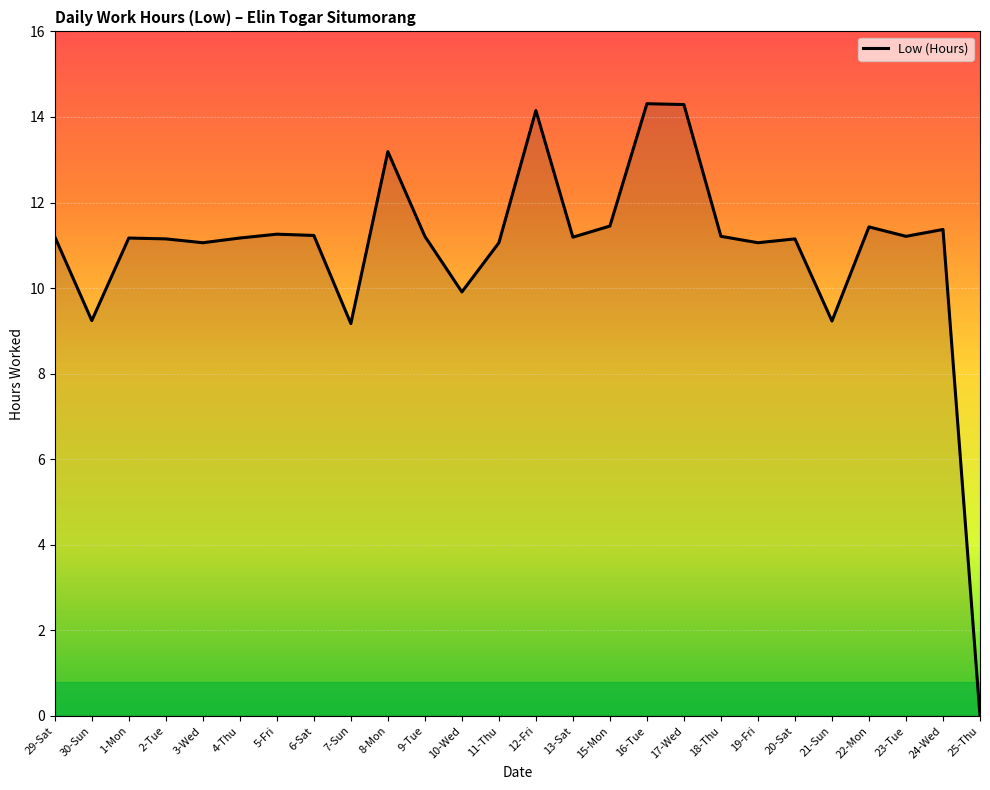

Is this an area chart (filled region under the line)?

No